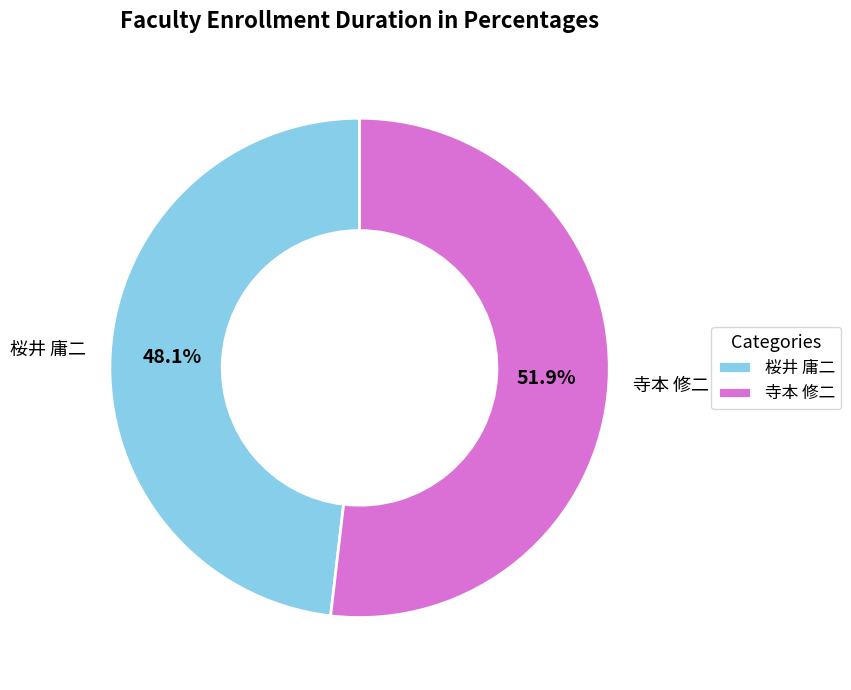

What portion of the pie excludes 寺本 修二?

48.1%